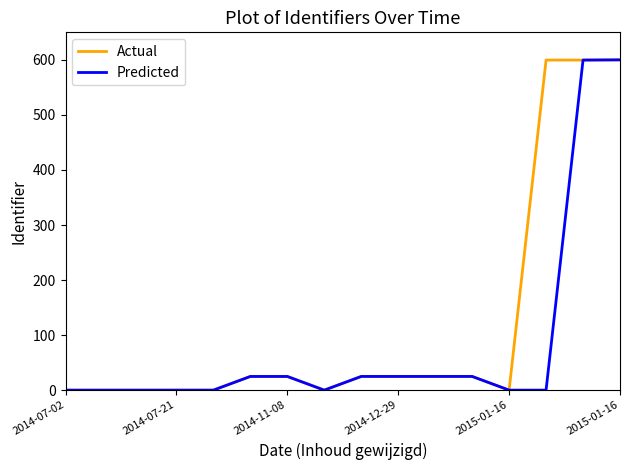

Which series has the largest total across all categories?

Actual